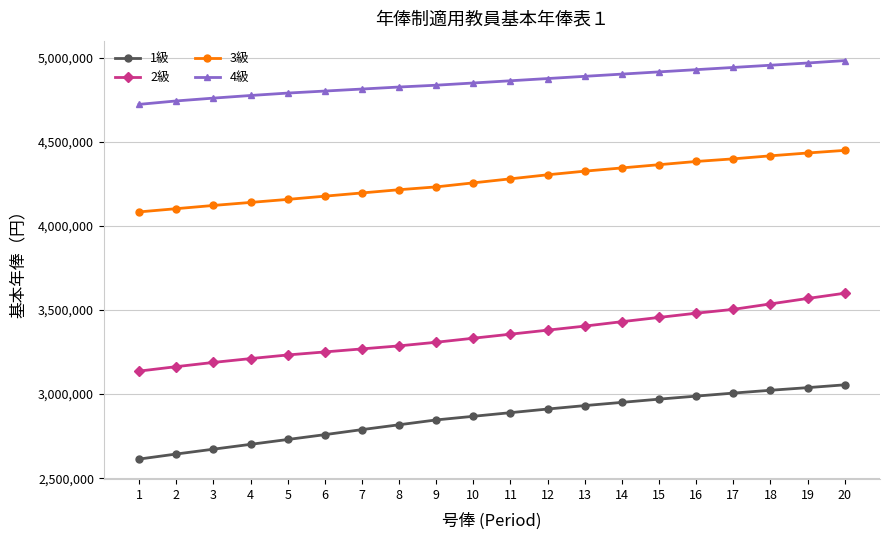

True or false: 1級 and 4級 intersect in this chart.

False